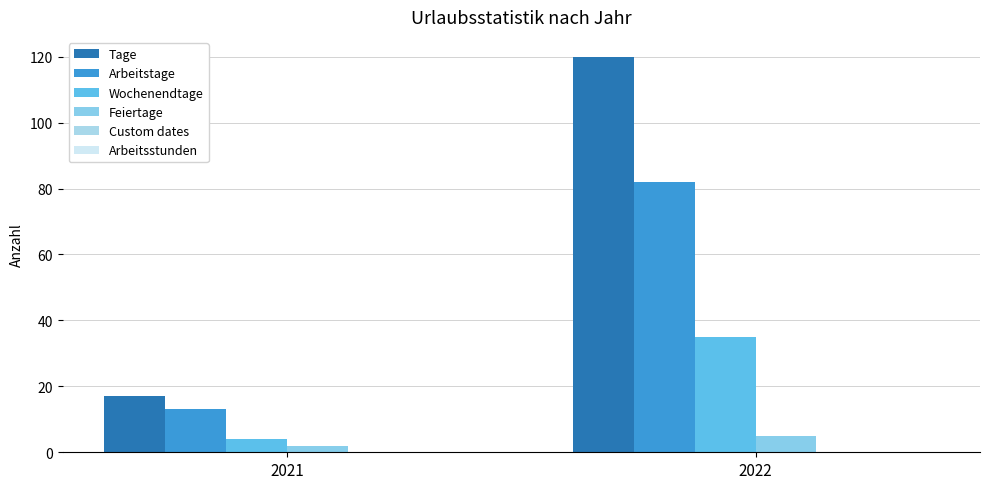

How many categories are shown in the chart?

2